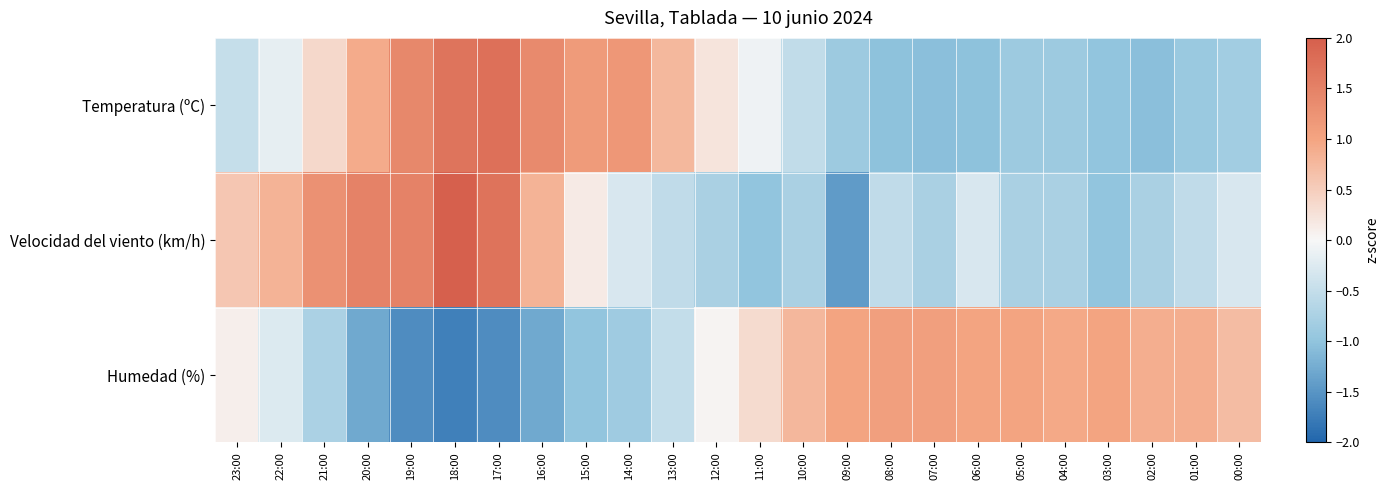

At which category does the chart reach its peak across all series?

18:00